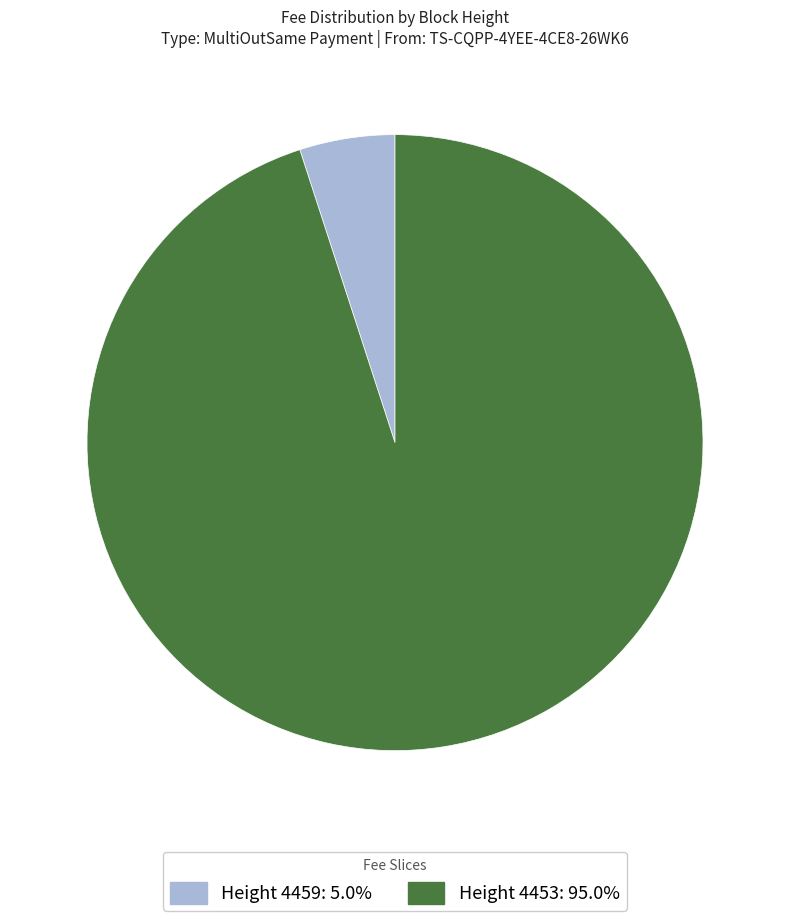

Is there any slice that represents more than half of the pie?

Yes